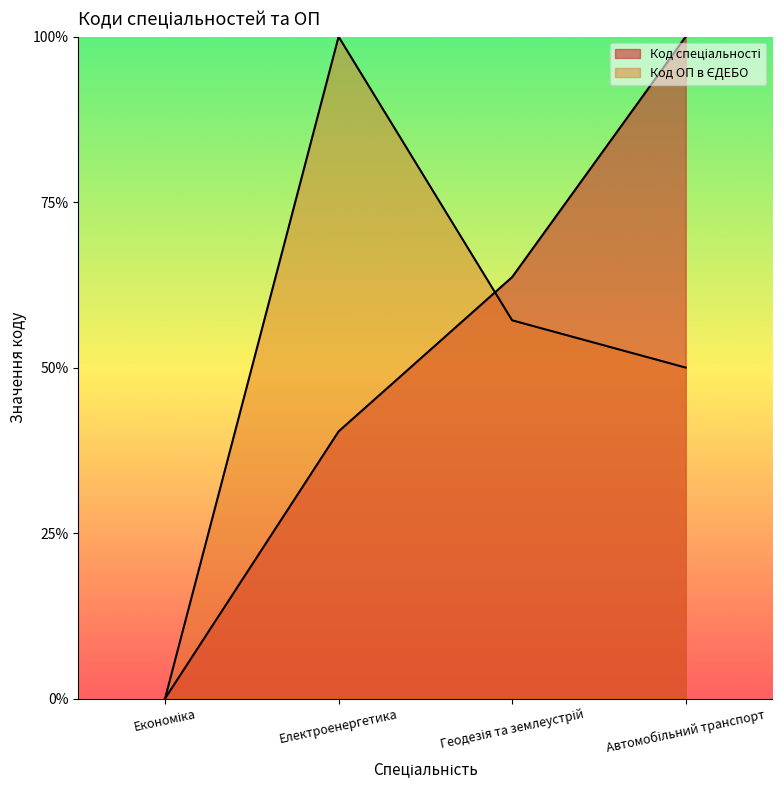

Reading right to left, transcribe all the data shown in this chart.

Код спеціальності: Автомобільний транспорт=1.0	Геодезія та землеустрій=0.6	Електроенергетика=0.4	Економіка=0.0
Код ОП в ЄДЕБО: Автомобільний транспорт=0.5	Геодезія та землеустрій=0.6	Електроенергетика=1.0	Економіка=0.0